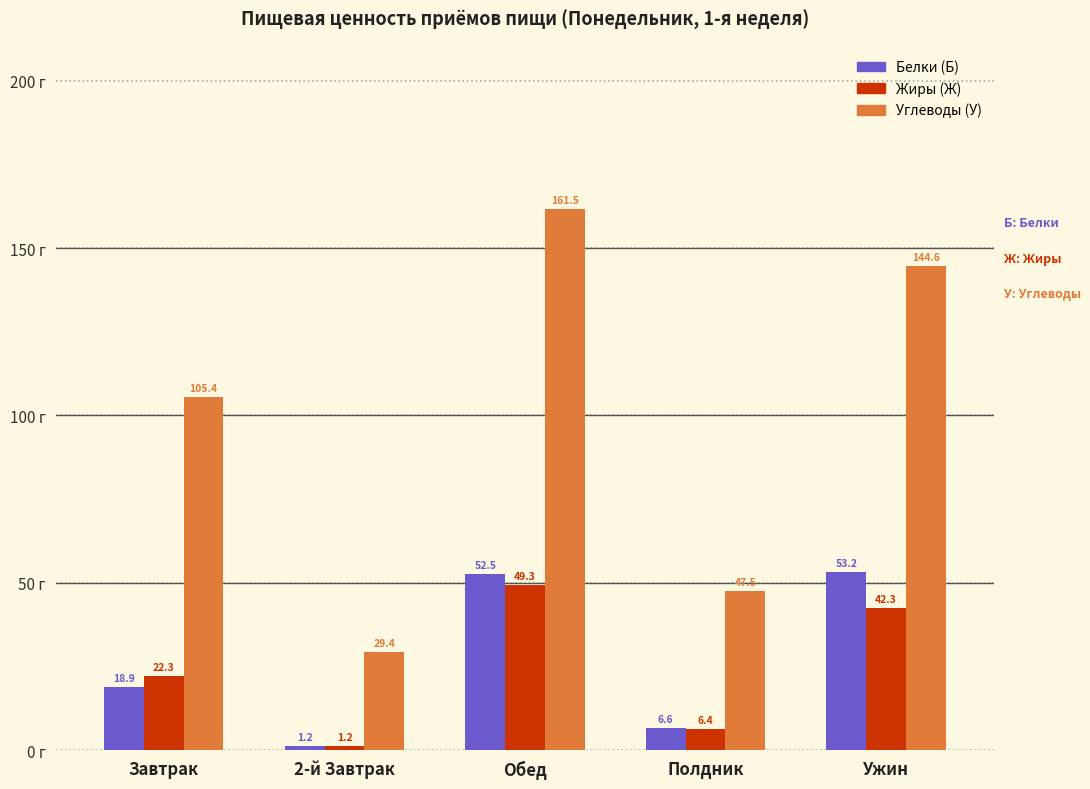

Is it true that Белки (Б) equals 4.1 at Завтрак?

False